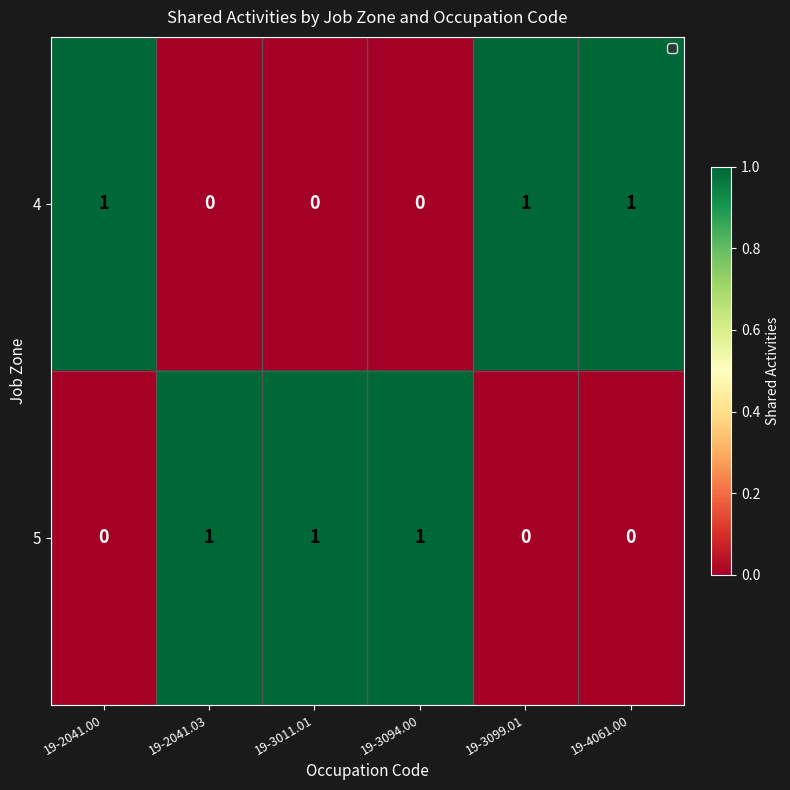

Reading left to right, list all the values displayed in this chart.

4: 1	0	0	0	1	1
5: 0	1	1	1	0	0